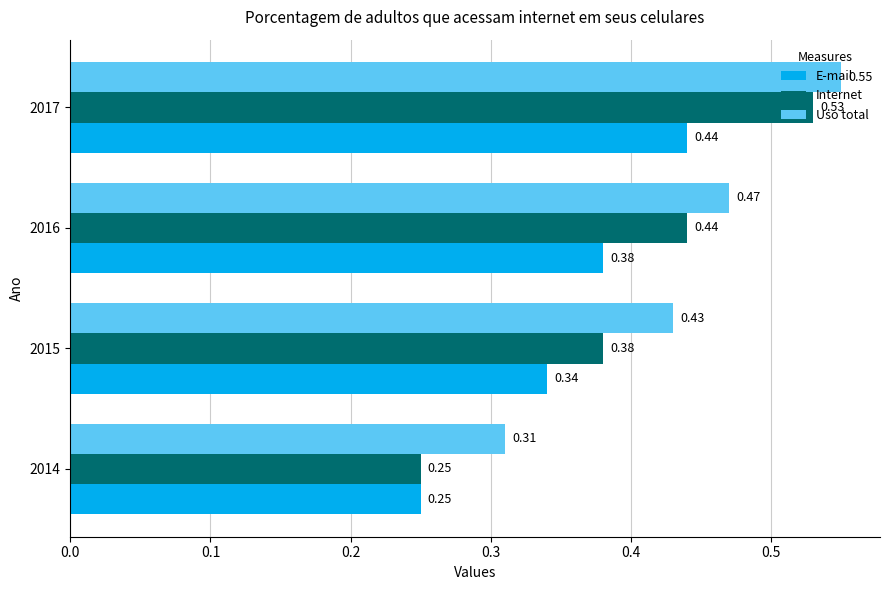

What is the sum of all Internet values?

1.6